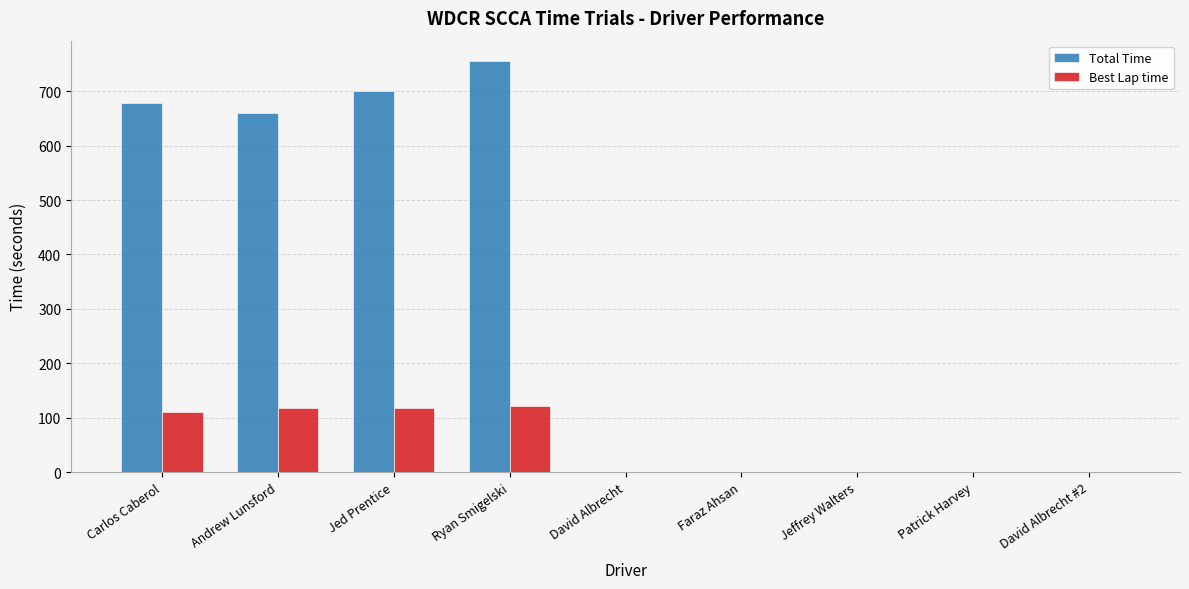

Are the bars grouped side by side (vs. stacked)?

Yes